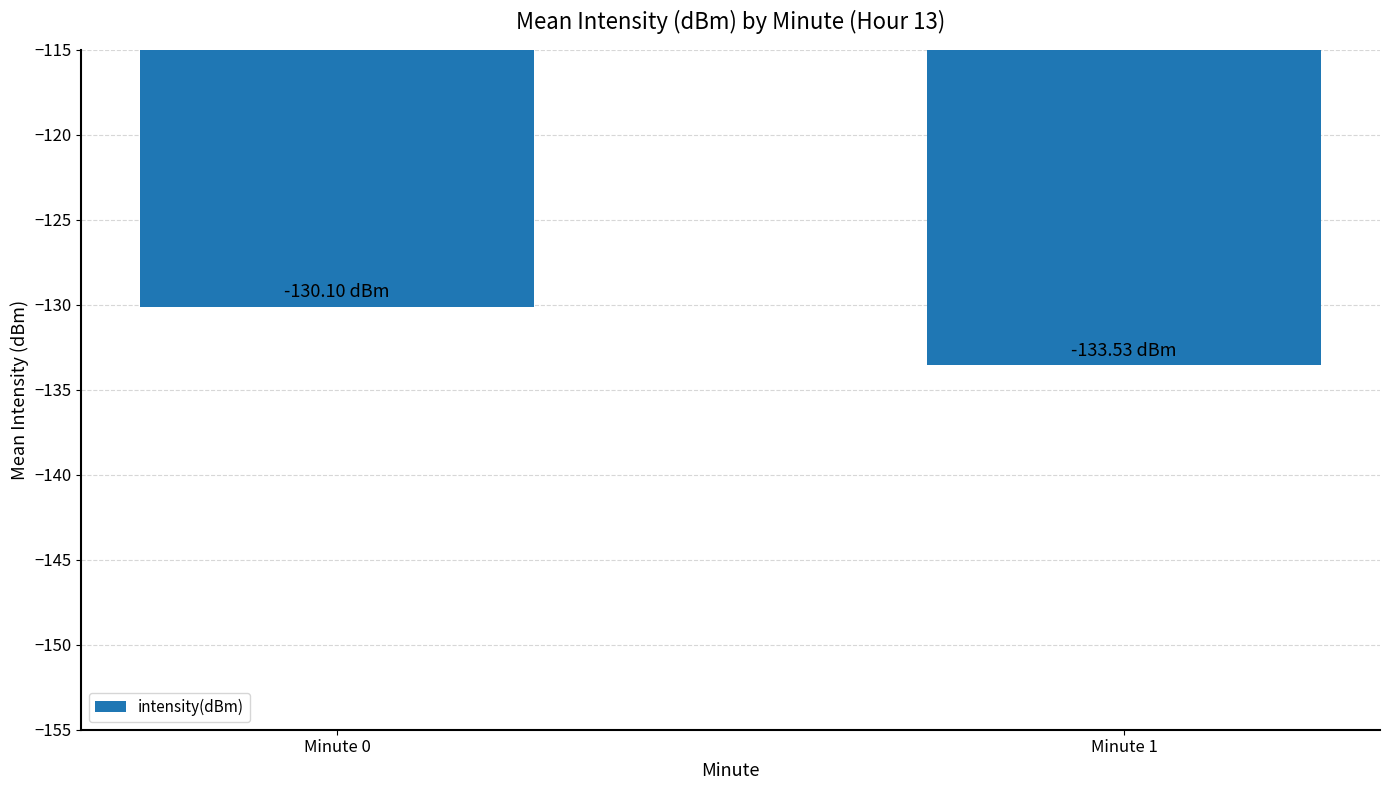

What is the sum of all values?

-263.6